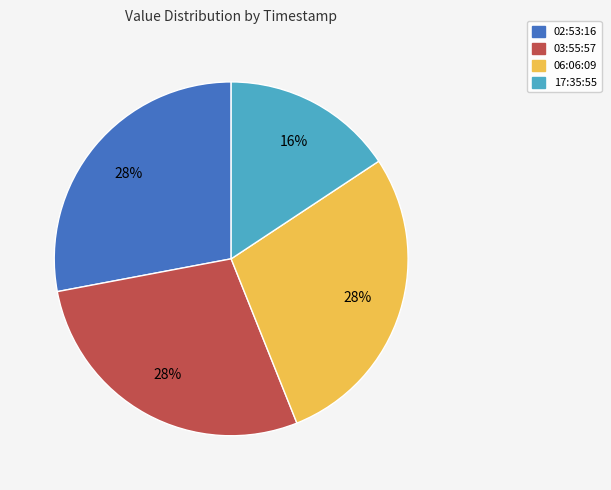

Do 17:35:55 and 06:06:09 together represent more than half of the pie?

No